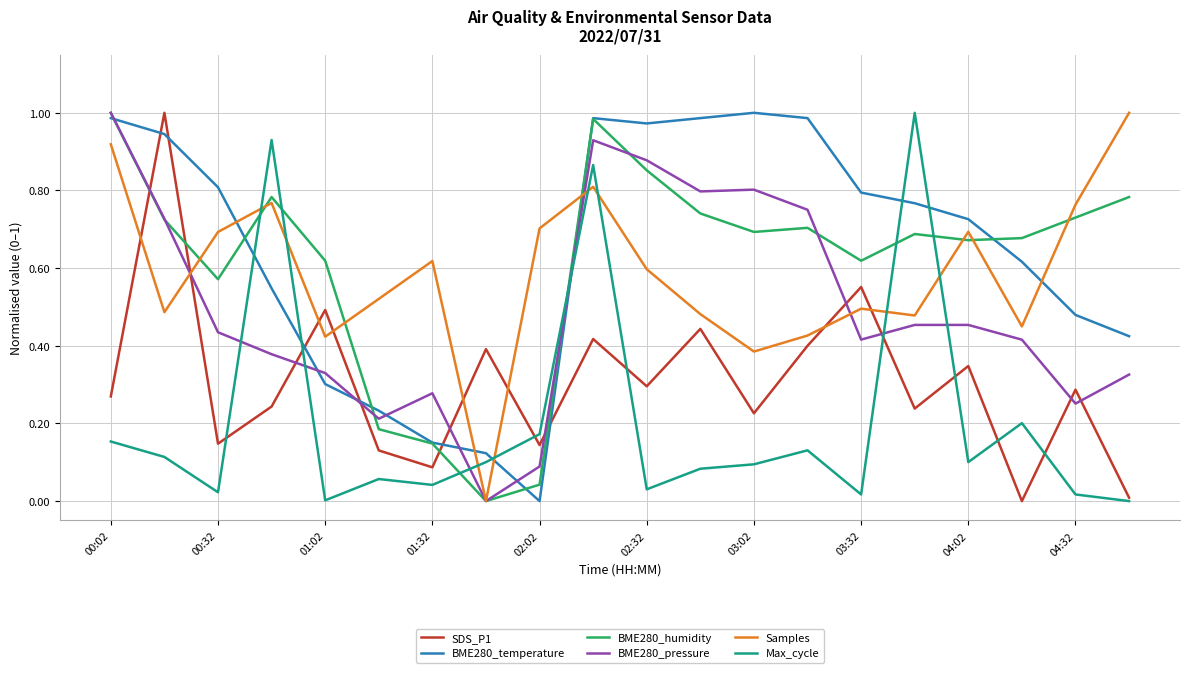

How many interior local peaks does the Samples series have?

5